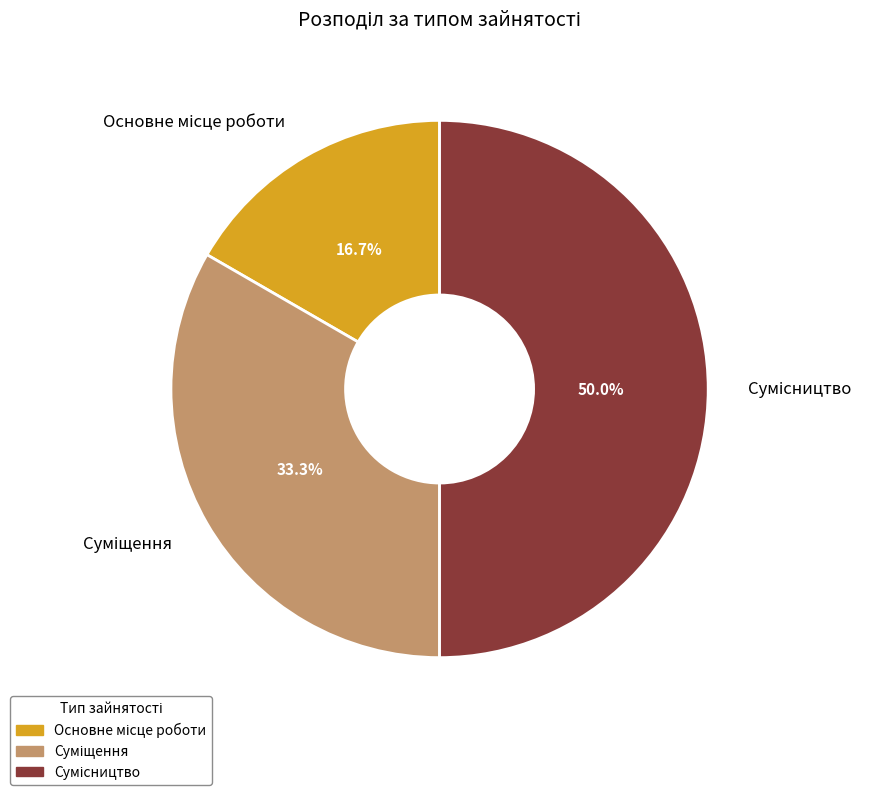

To the nearest percent, what is the difference between the Суміщення and Основне місце роботи slice percentages?

17%